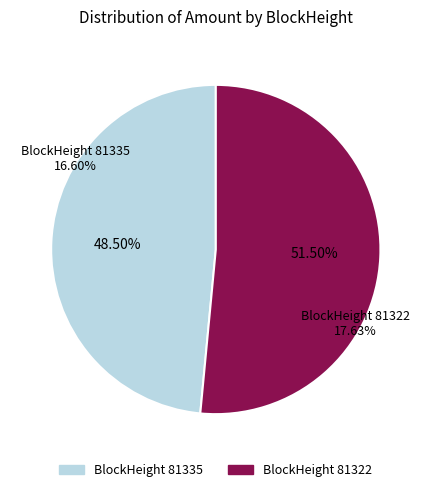

Between 81322 and 81335, which is larger?

81322